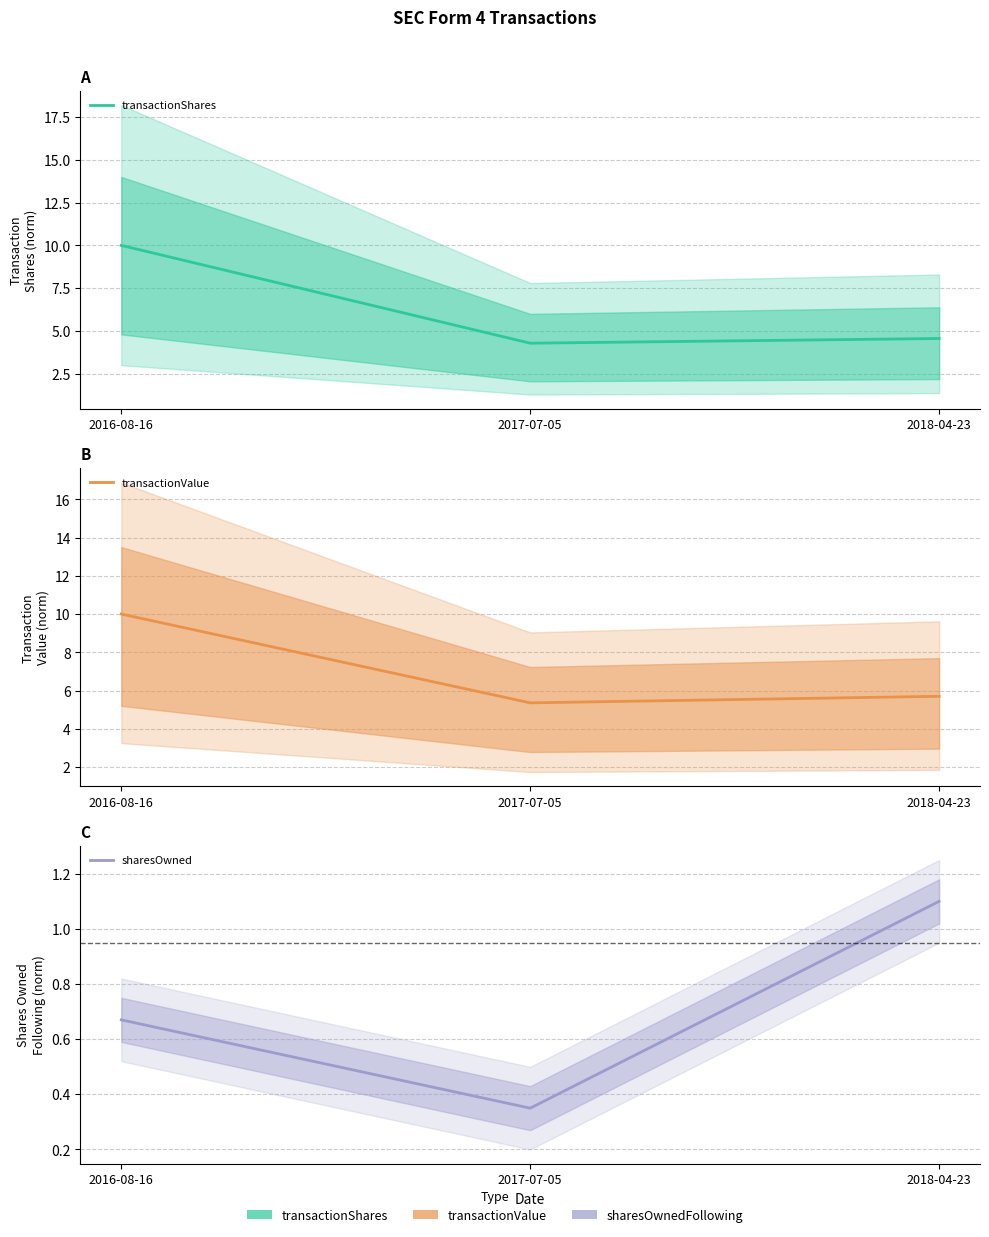

What is the value of the transactionValue point at the 3rd from the left?

5.7